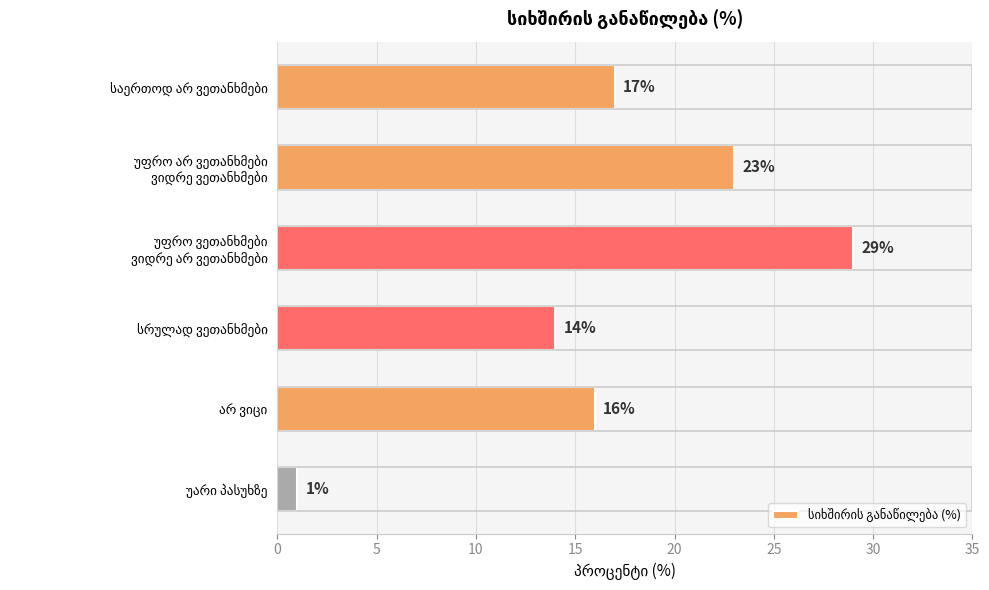

What is the greatest value displayed?

29